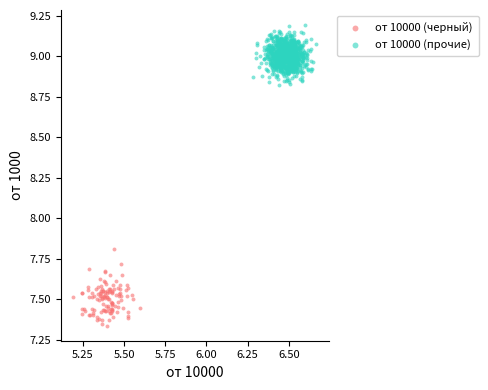

Which series contains the lowest Y value?

от 10000 (черный)